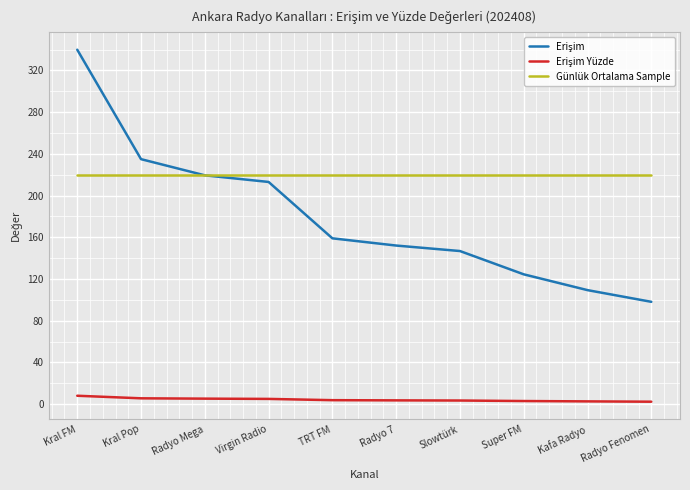

What is the greatest value displayed?

339.9